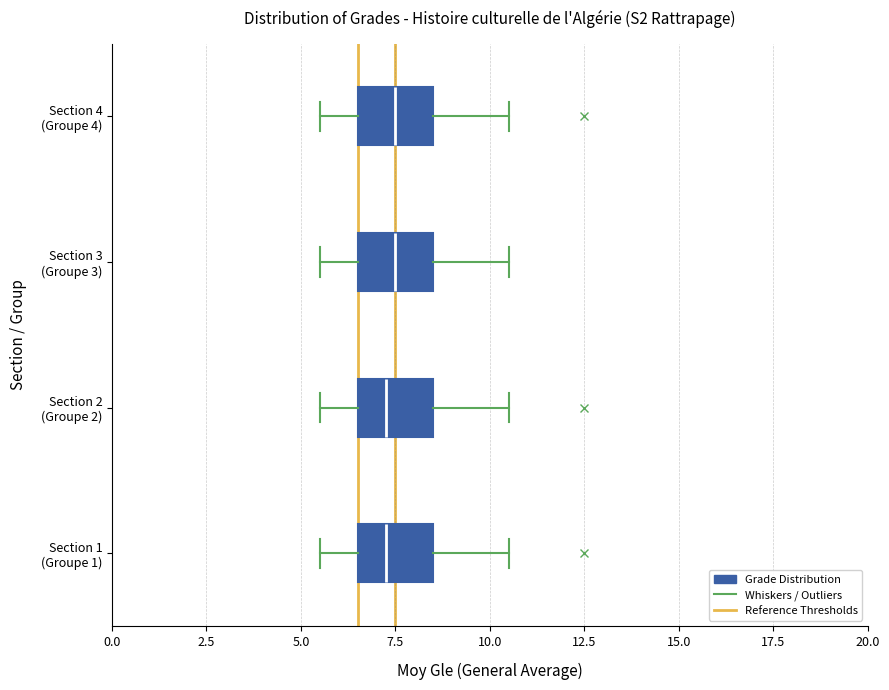

Where is the left edge of the box for Section 3 (Groupe 3) on the x-axis? The values are not printed on the chart, so give them approximately, as read against the axis.

6.5